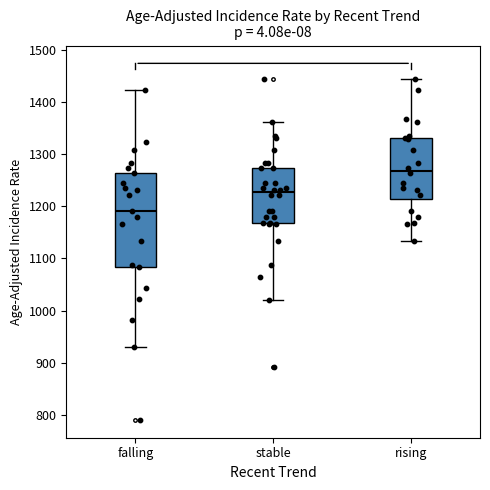

Where does the upper whisker of the box for stable end on the y-axis? The values are not printed on the chart, so give them approximately, as read against the axis.

1360